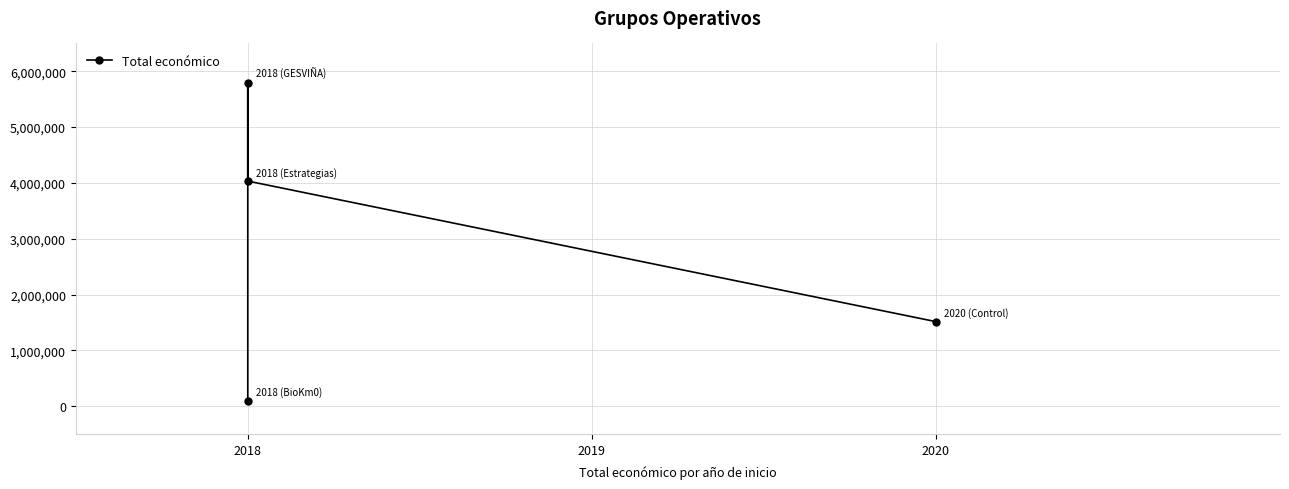

Reading left to right, list all the values displayed in this chart.

98068	5792221	4033442	1513726